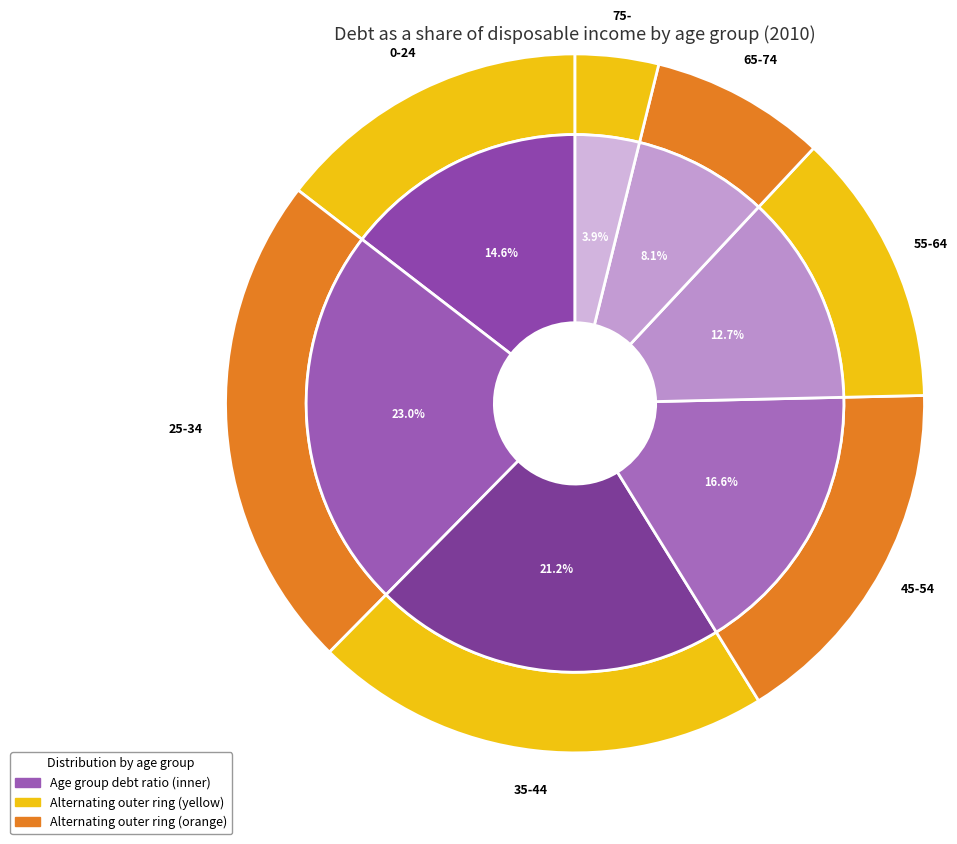

Does 0-24 represent more than half of the total?

No